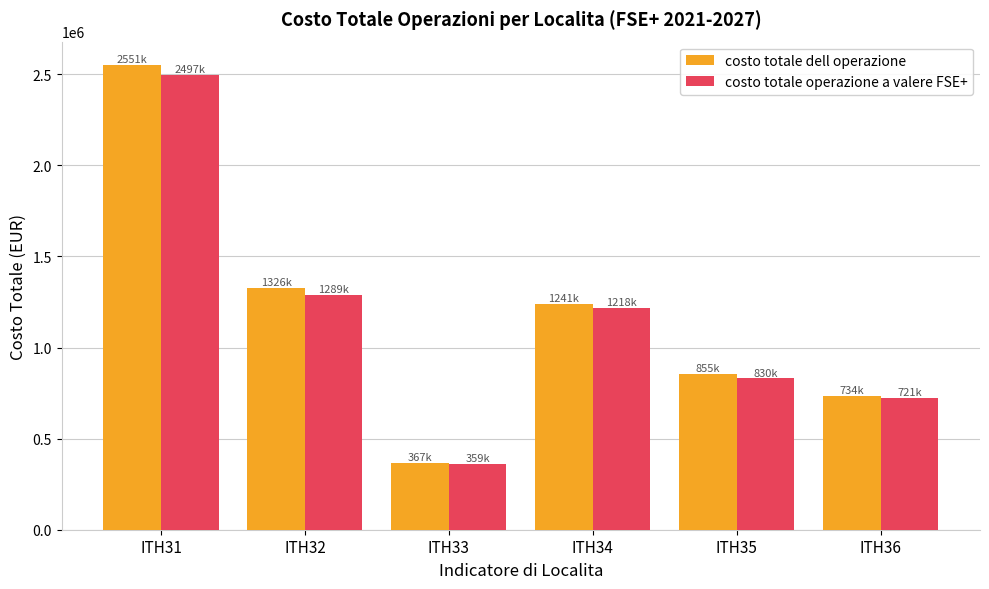

What is the difference between the costo totale operazione a valere FSE+ values at ITH32 and ITH34?

70968